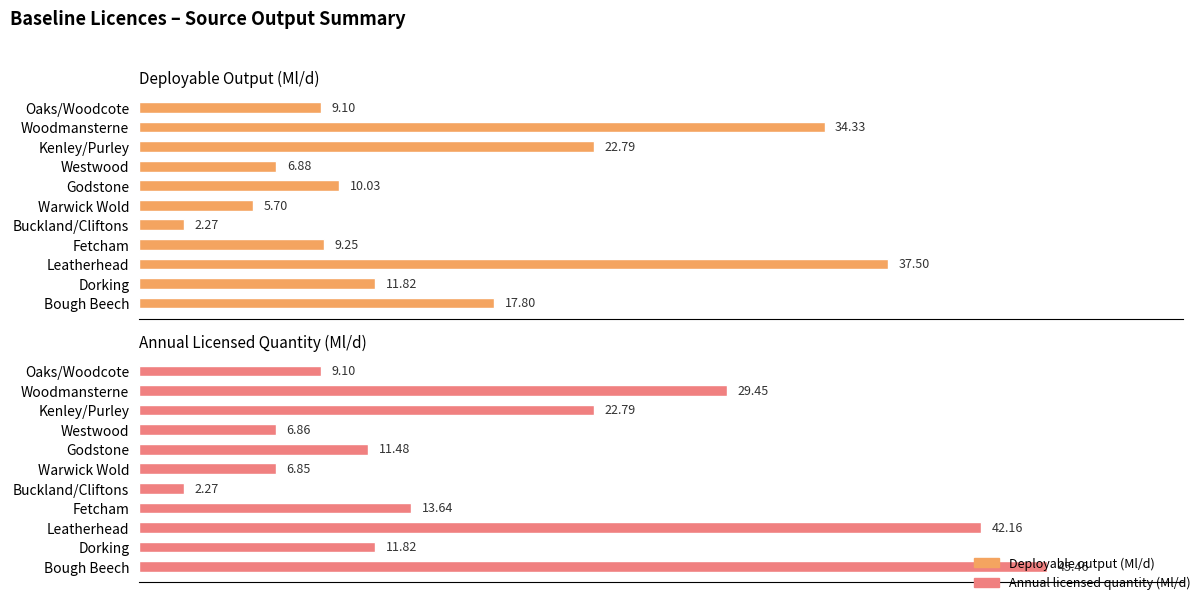

How many data points does each series have?

11